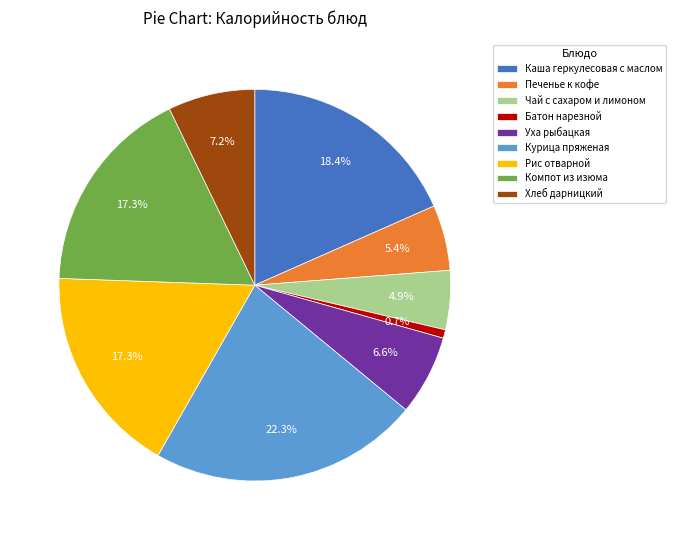

Approximately how many times larger is the value at Чай с сахаром и лимоном compared to Печенье к кофе?

0.9